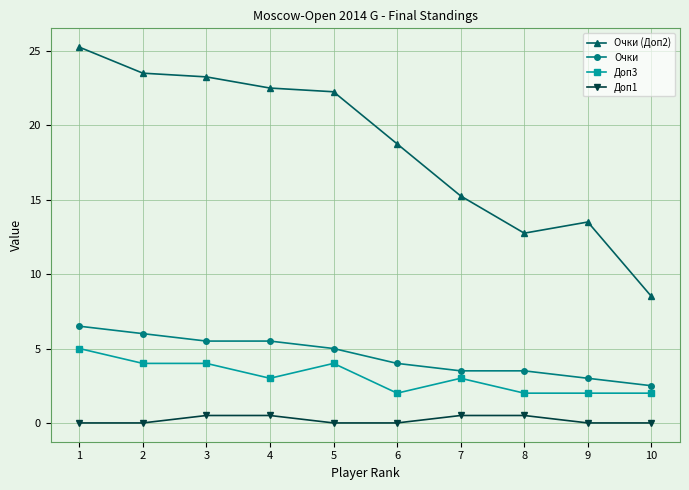

What is the average value of the Доп1 series?

0.2